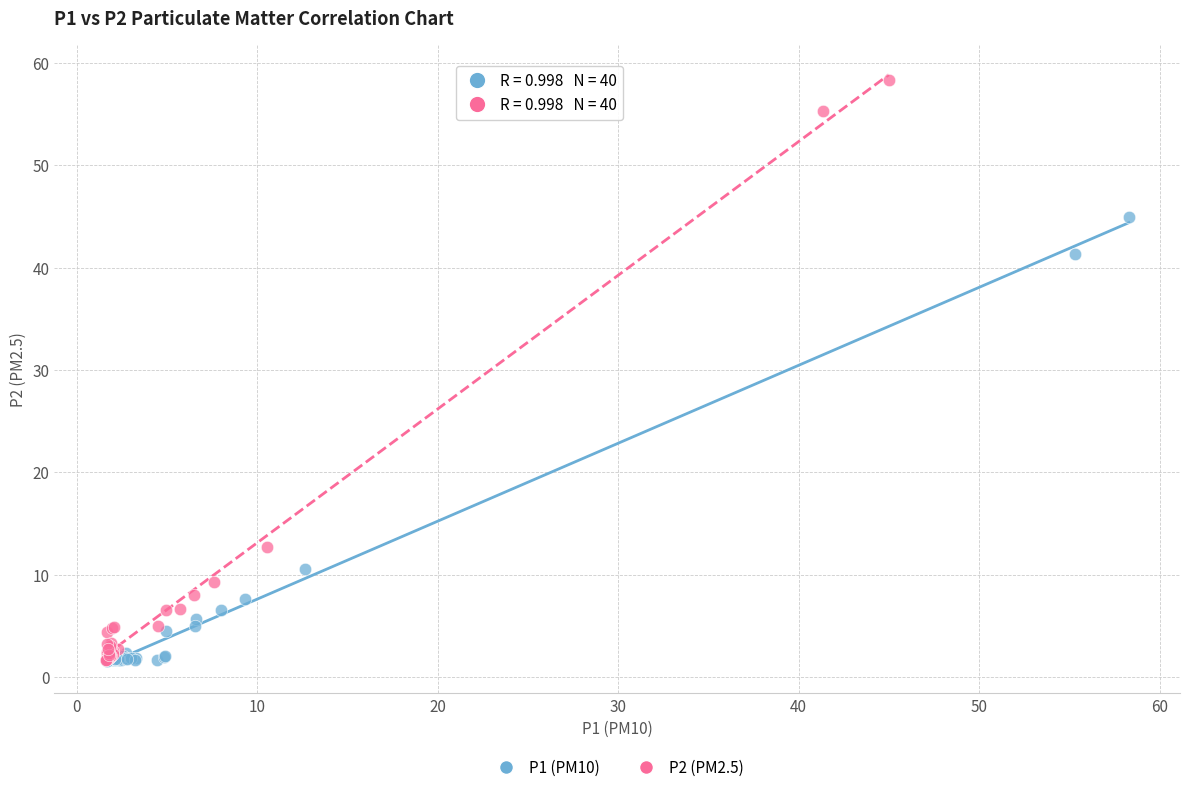

Which series has the largest Y range (max minus min)?

P2 (PM2.5)